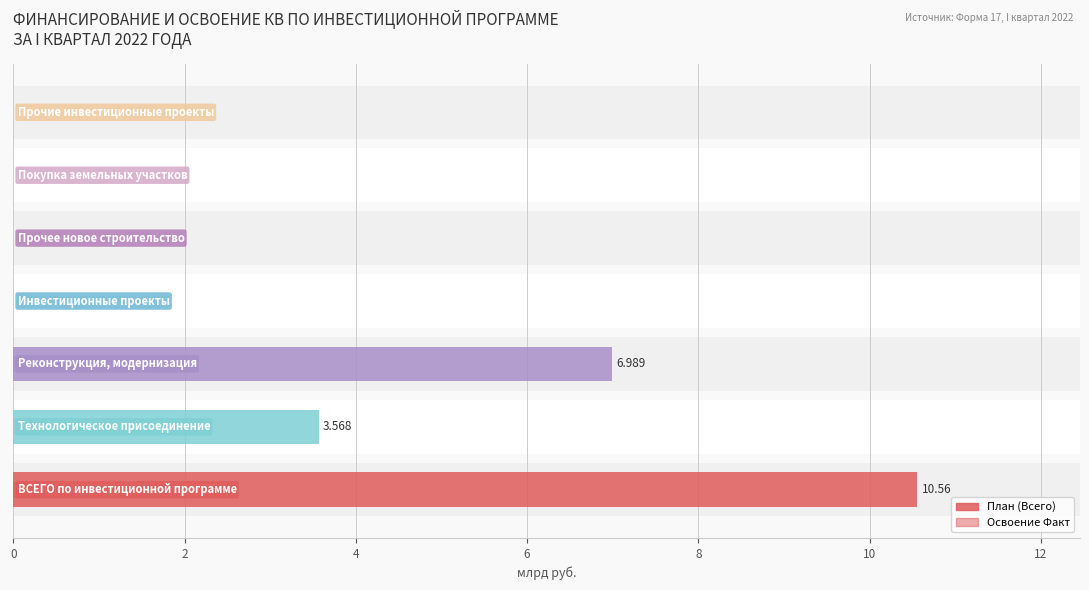

Which series has the largest range (max minus min)?

План (Всего)